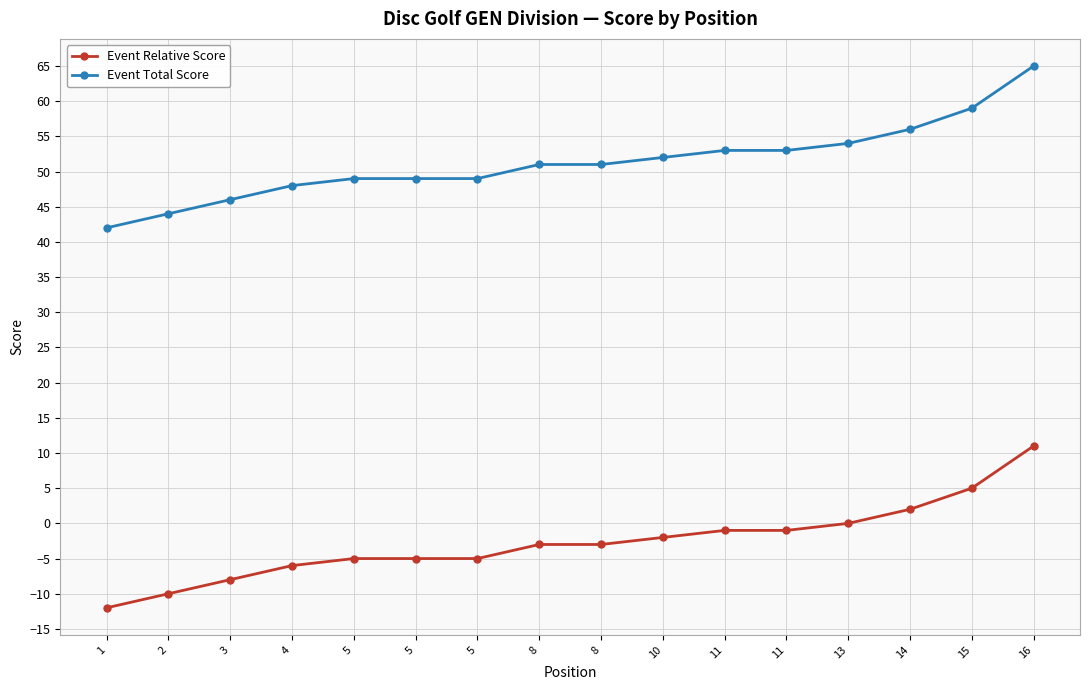

What is the value of the Event Total Score point at the 11th from the left?

53